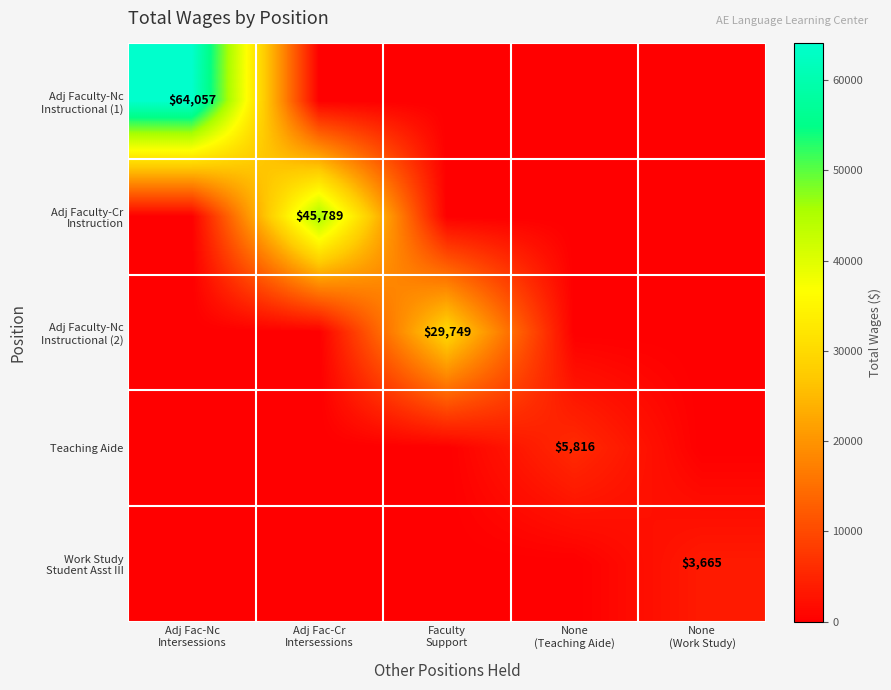

At which category does the chart reach its peak across all series?

Adj Fac-Nc
Intersessions